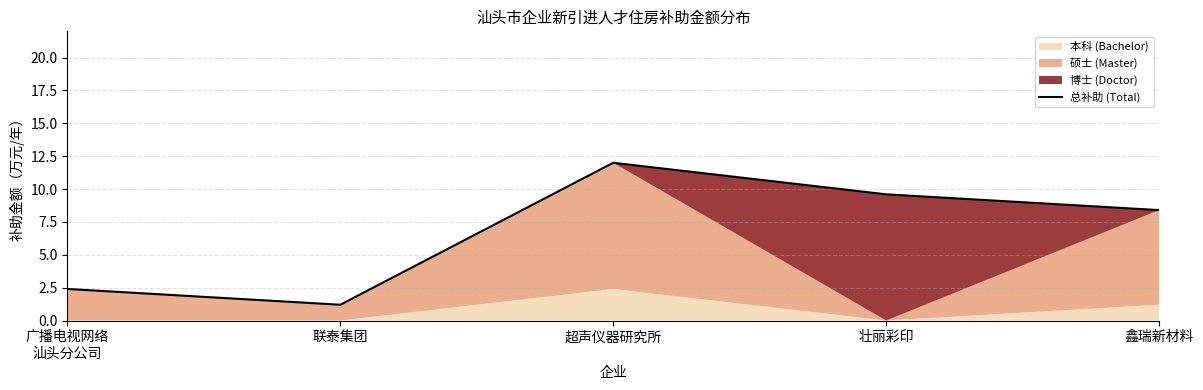

How many lines are shown in the chart?

1